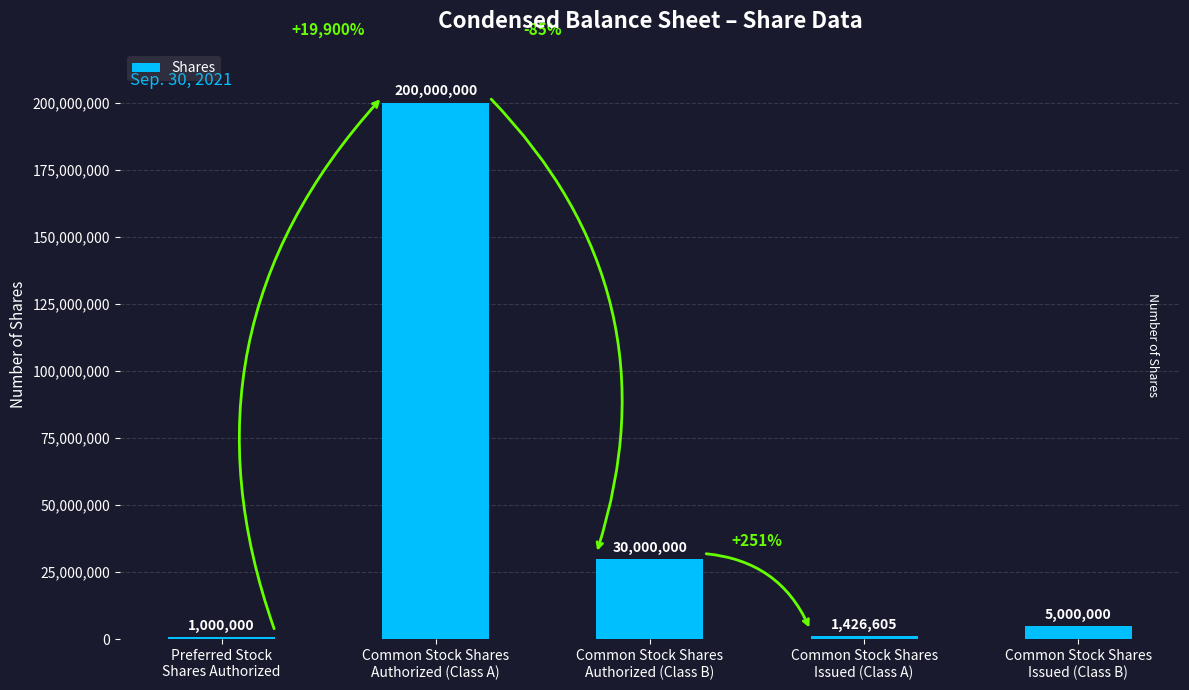

Reading left to right, what are all the values shown in this chart?

Preferred Stock
Shares Authorized=1000000	Common Stock Shares
Authorized (Class A)=200000000	Common Stock Shares
Authorized (Class B)=30000000	Common Stock Shares
Issued (Class A)=1426605	Common Stock Shares
Issued (Class B)=5000000